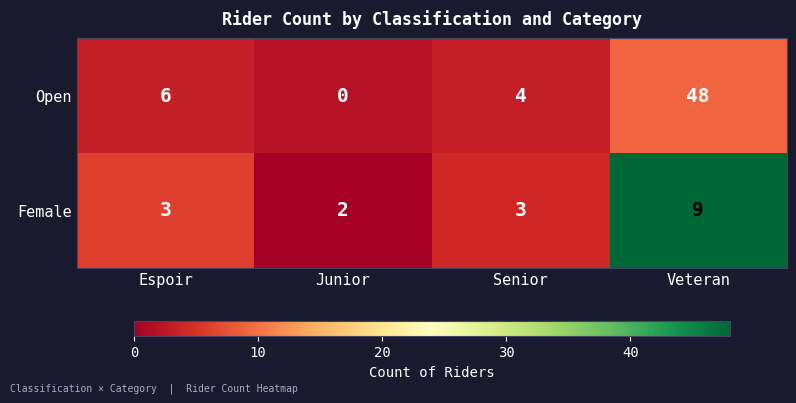

Which category has the lowest value across all series?

Junior